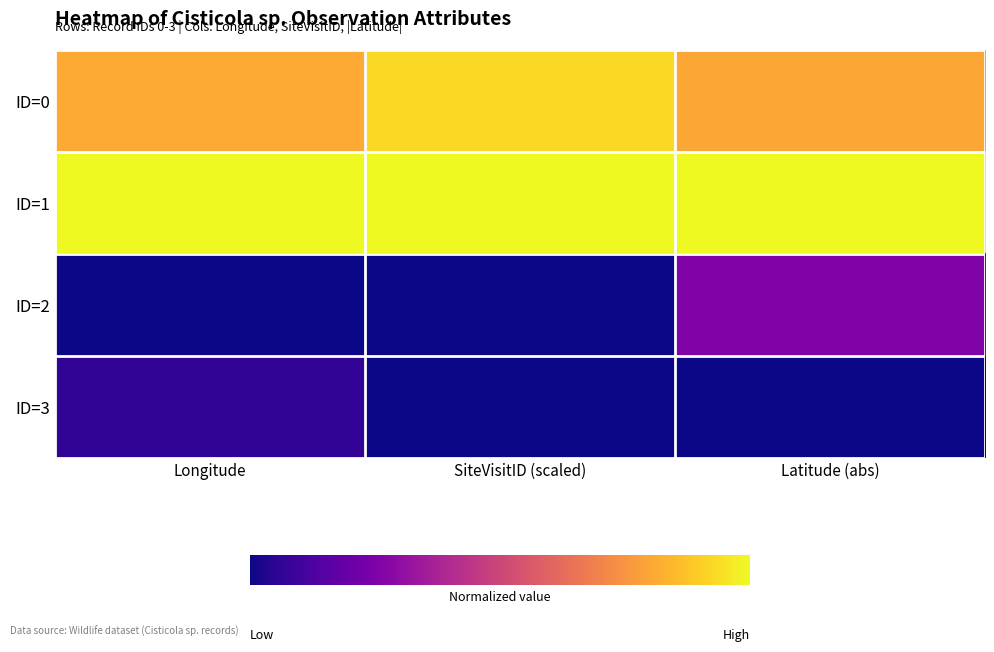

Which has a higher value, Latitude (abs) or SiteVisitID (scaled)?

SiteVisitID (scaled)